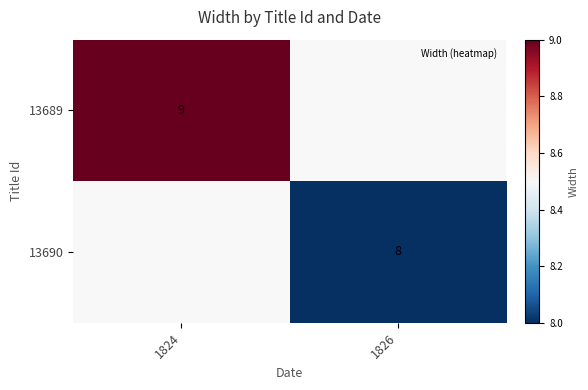

Where is 13689 nearest to the value 9?

1824